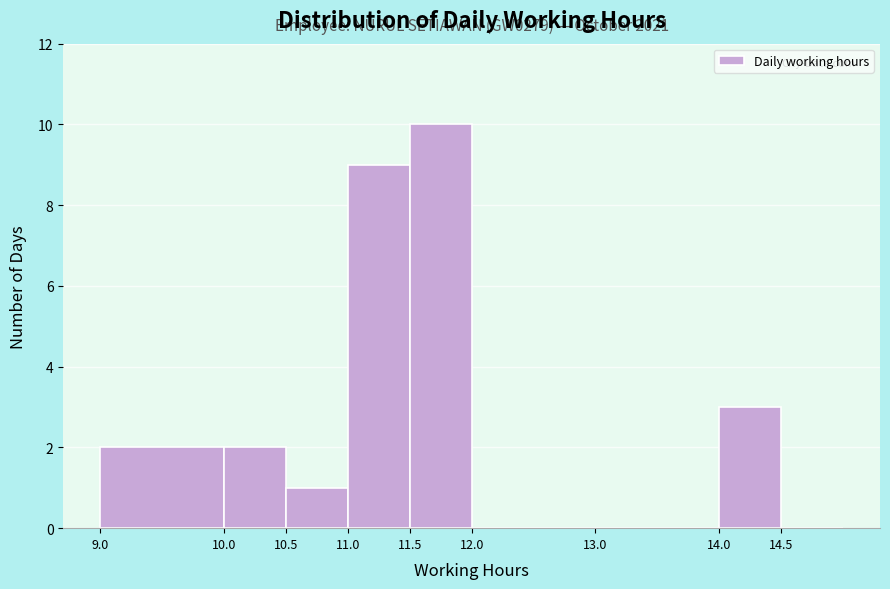

Over which range of the x-axis is the bar tallest?

11.5 to 12.0